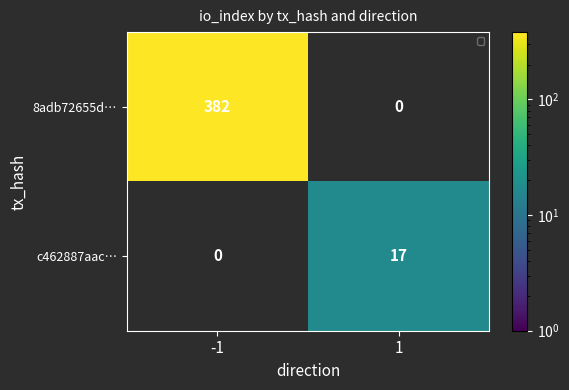

What is the sum of the c462887aac… values at -1 and 1?

17